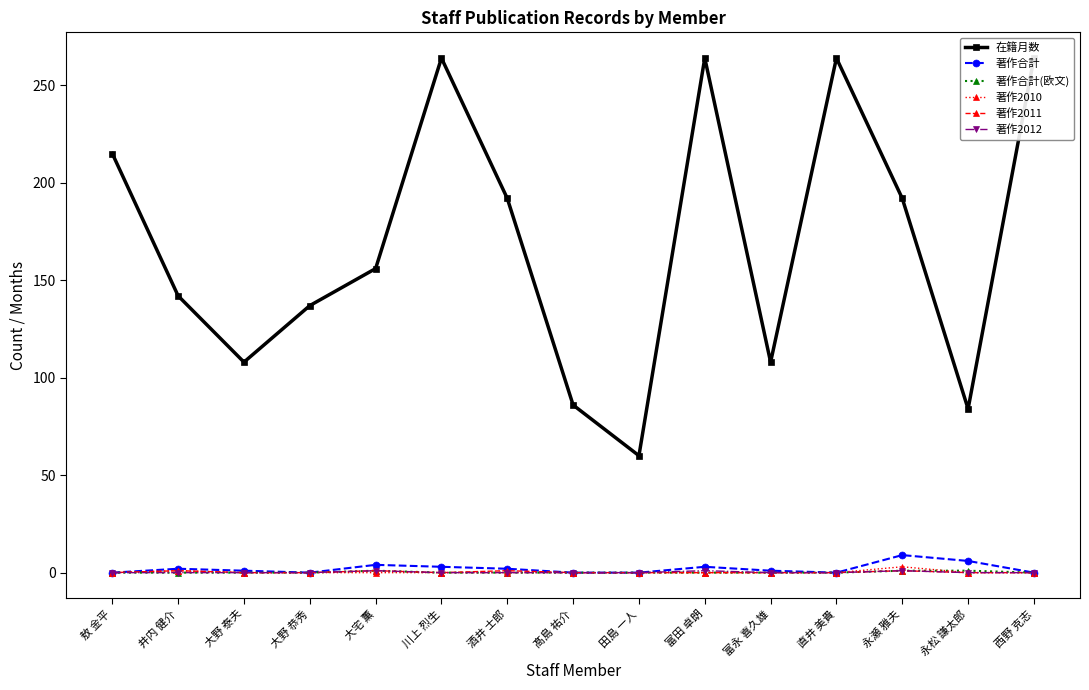

After their last crossing, which series has the higher values: 著作2010 or 著作合計(欧文)?

著作合計(欧文)